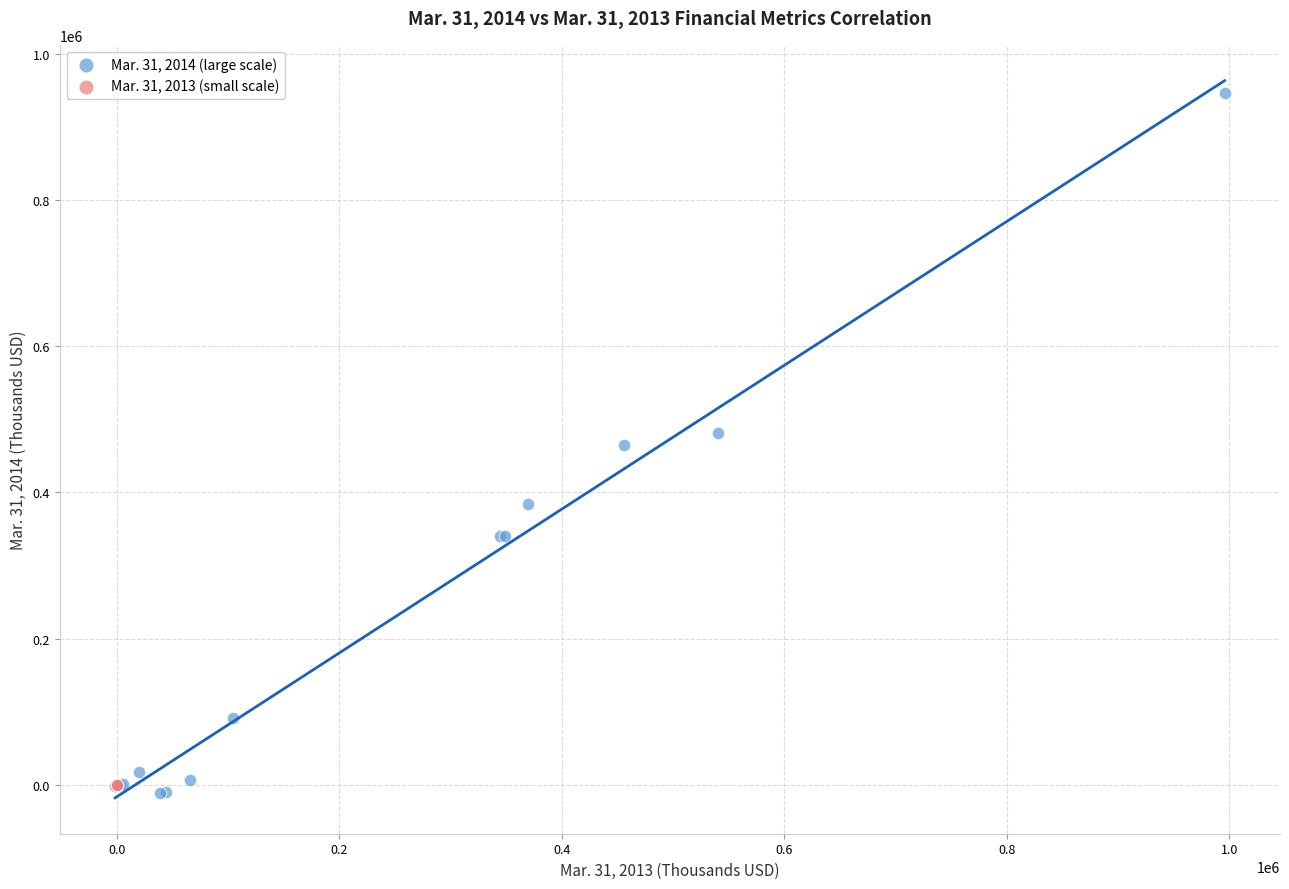

What are all the series names shown in the legend?

Mar. 31, 2014 (large scale), Mar. 31, 2013 (small scale)